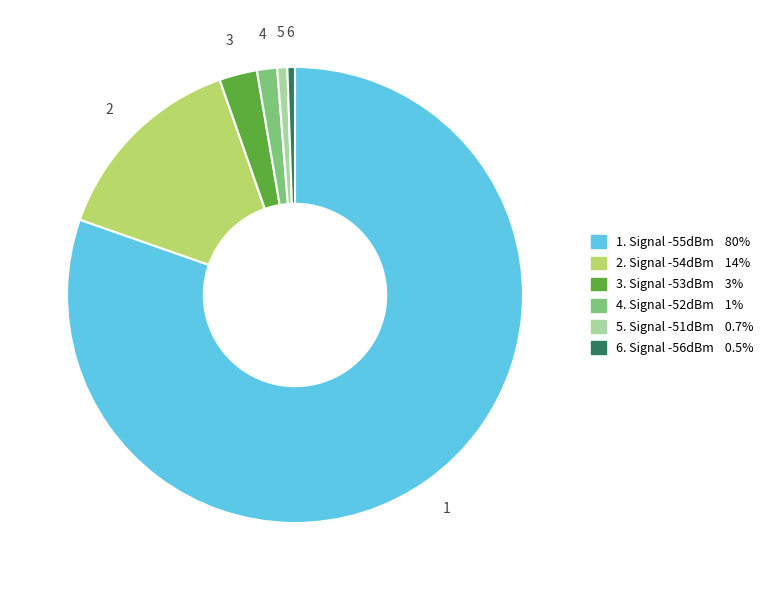

How many slices are in this pie chart?

6